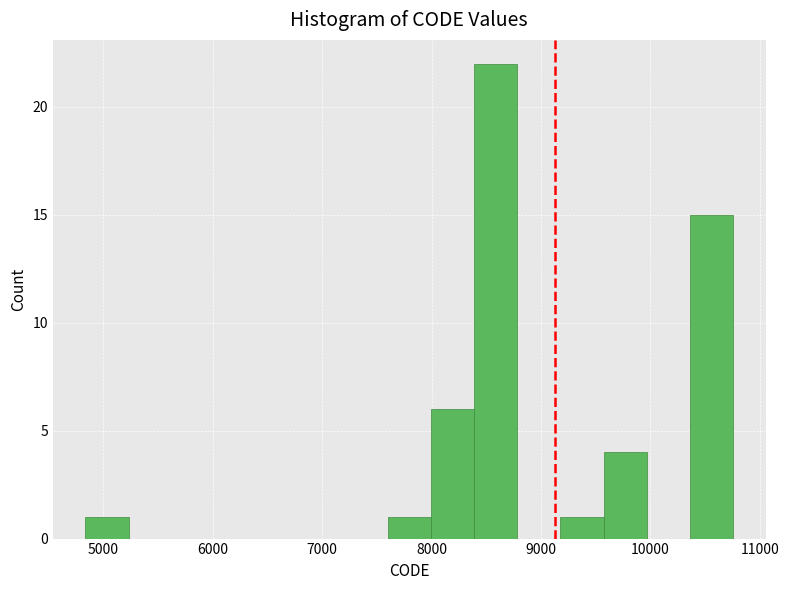

Read against the x-axis, roughly where is the centre of the tallest bar?

8600